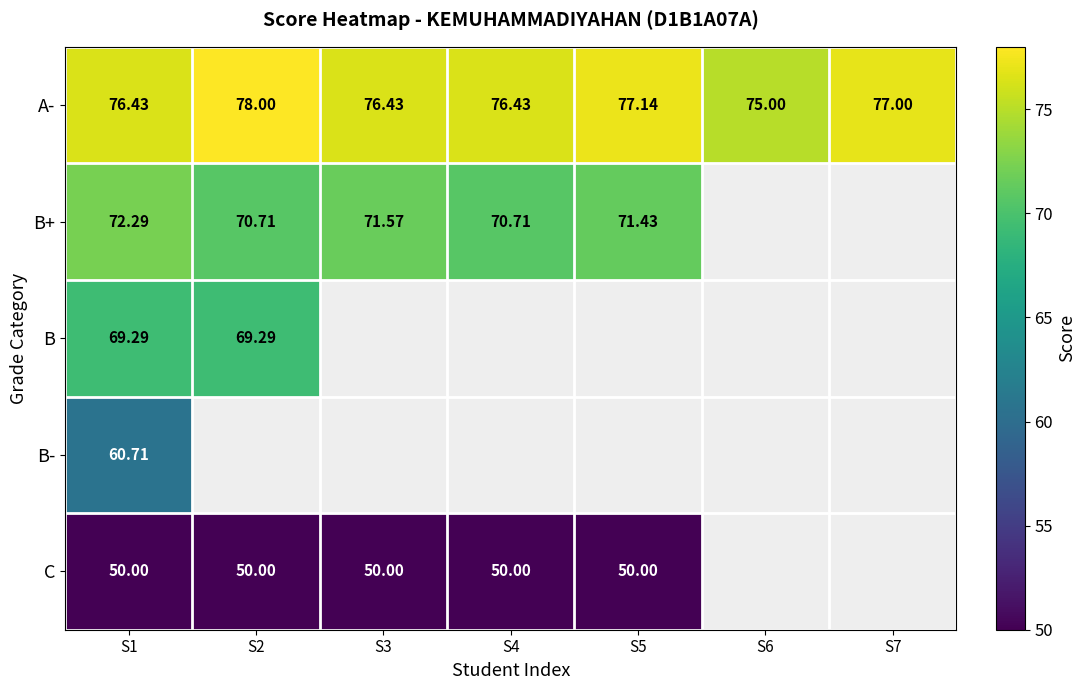

Is the value of B+ at S4 greater than the value of C at S5?

Yes